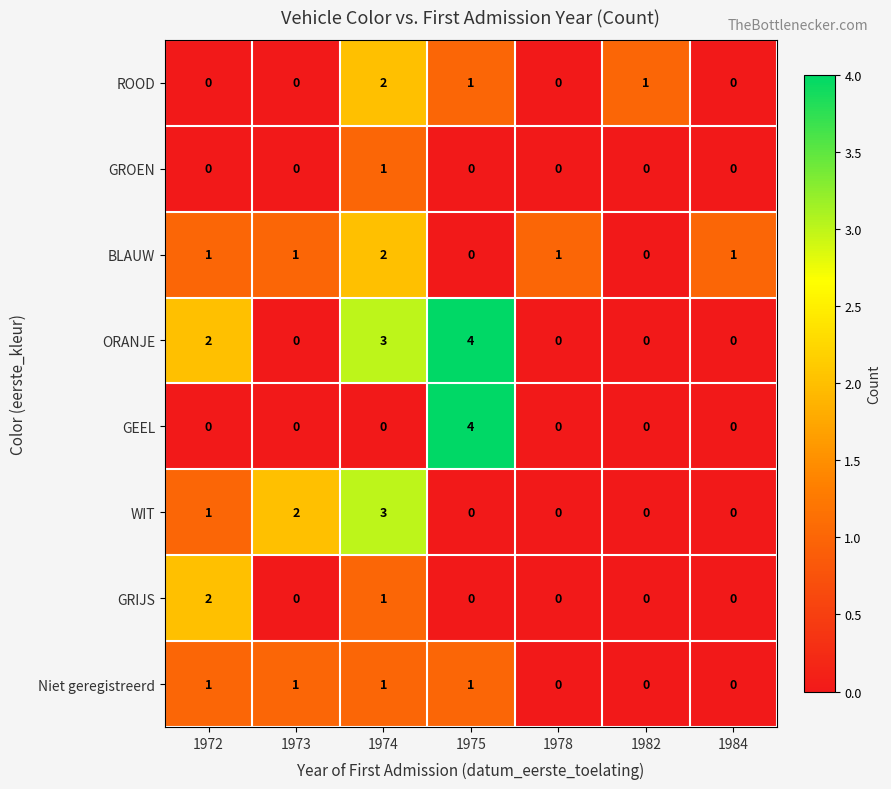

Which series has the largest total across all categories?

ORANJE